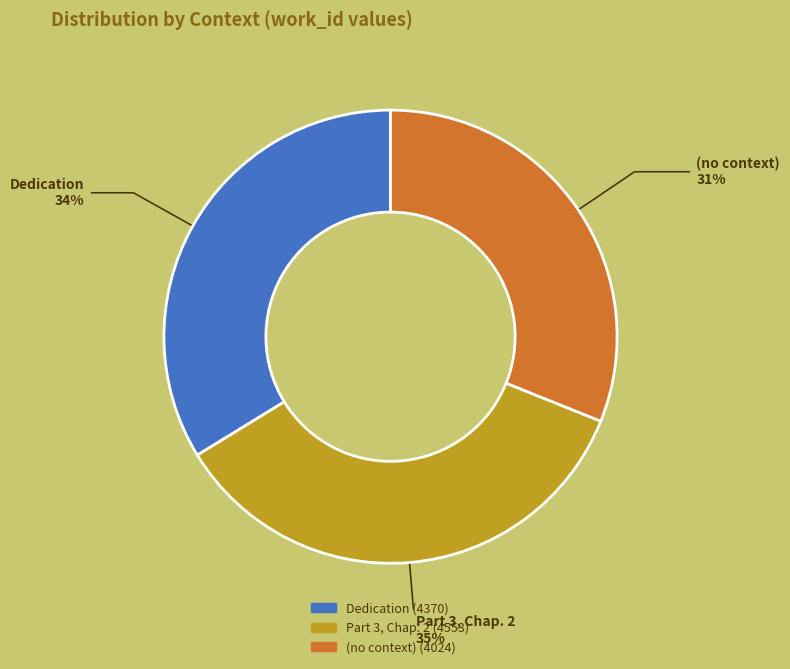

How many slices are in this pie chart?

3